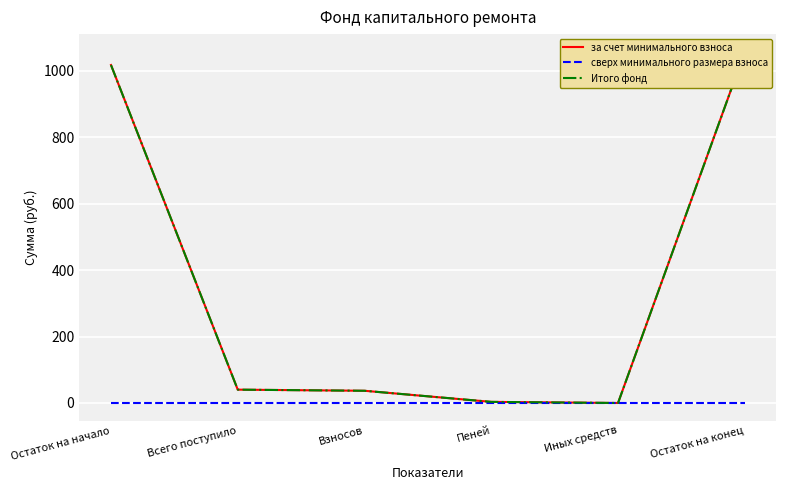

At which label does Итого фонд first exceed 40?

Остаток на начало